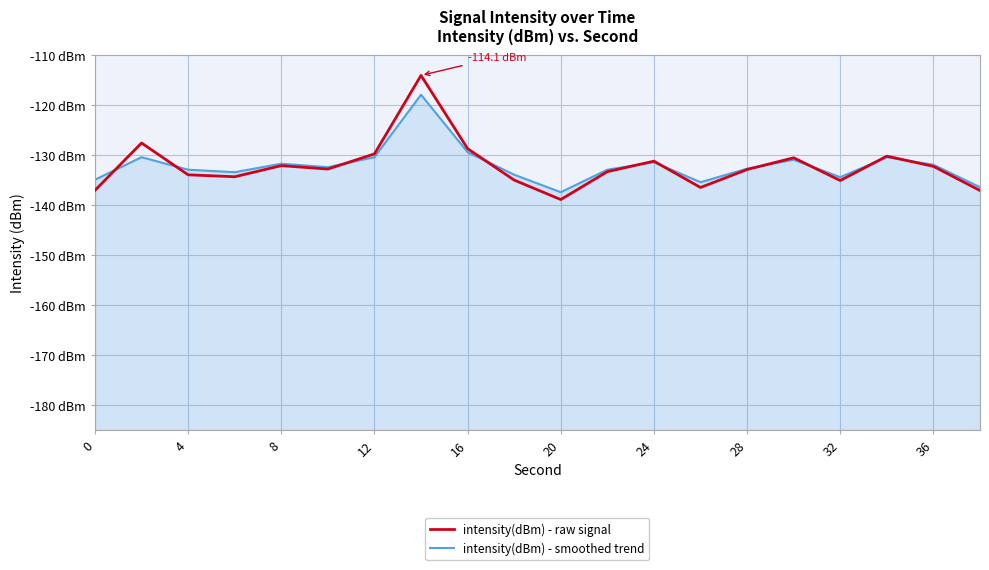

Which series has the widest spread of values?

intensity(dBm) - raw signal